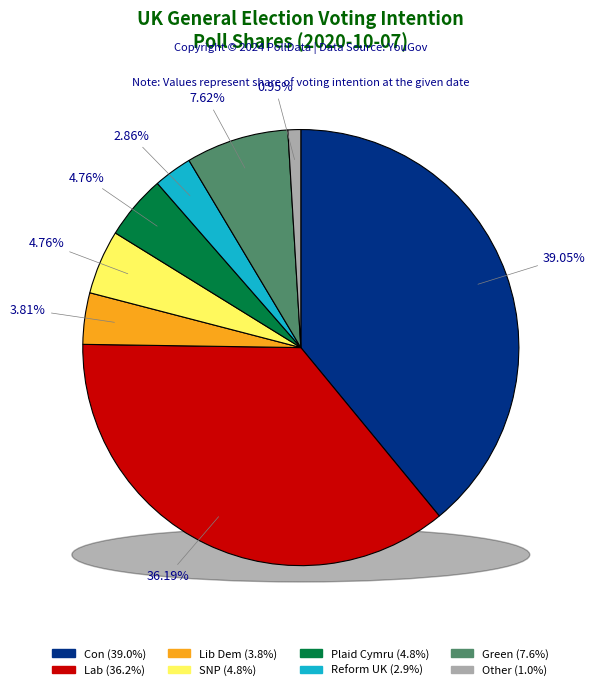

How much of the chart is everything except Other?

99.0%